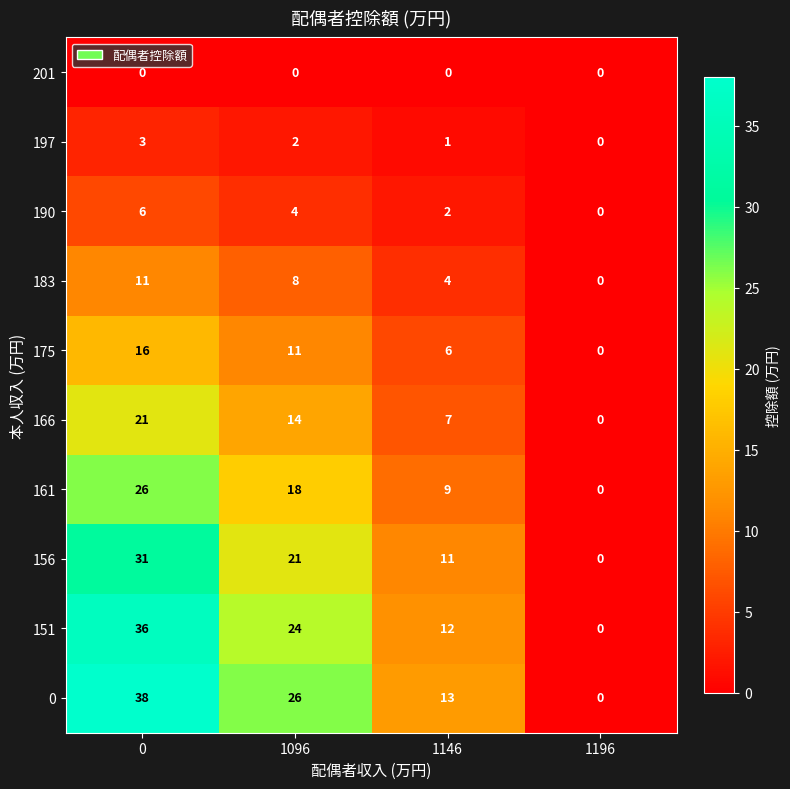

Rank the series at 1096 from highest to lowest value.

0, 151, 156, 161, 166, 175, 183, 190, 197, 201